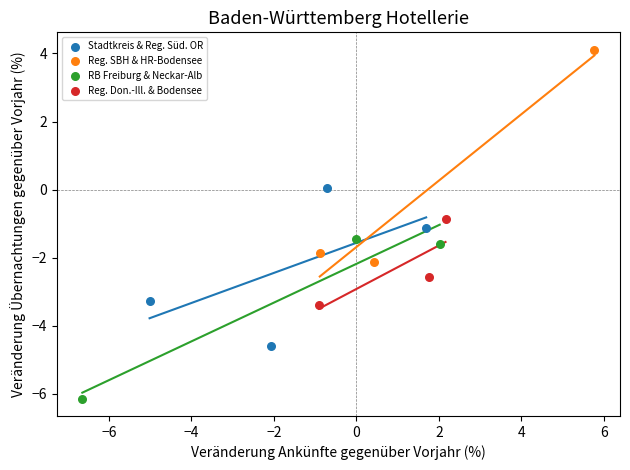

Which series reaches the maximum Y coordinate?

Reg. SBH & HR-Bodensee